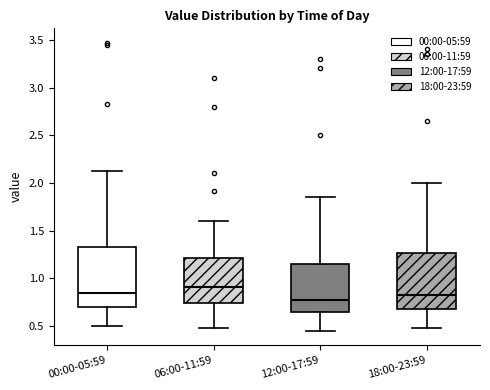

Reading left to right, read every box against the y-axis: the position of its median line, the range the box covers, and the ends of its whiskers. The values are not printed on the chart, so give them approximately, as read against the axis.

00:00-05:59: median 0.85, box 0.70 to 1.35, whiskers 0.50 to 2.15
06:00-11:59: median 0.90, box 0.75 to 1.20, whiskers 0.50 to 1.60
12:00-17:59: median 0.80, box 0.65 to 1.15, whiskers 0.45 to 1.85
18:00-23:59: median 0.85, box 0.70 to 1.25, whiskers 0.50 to 2.00